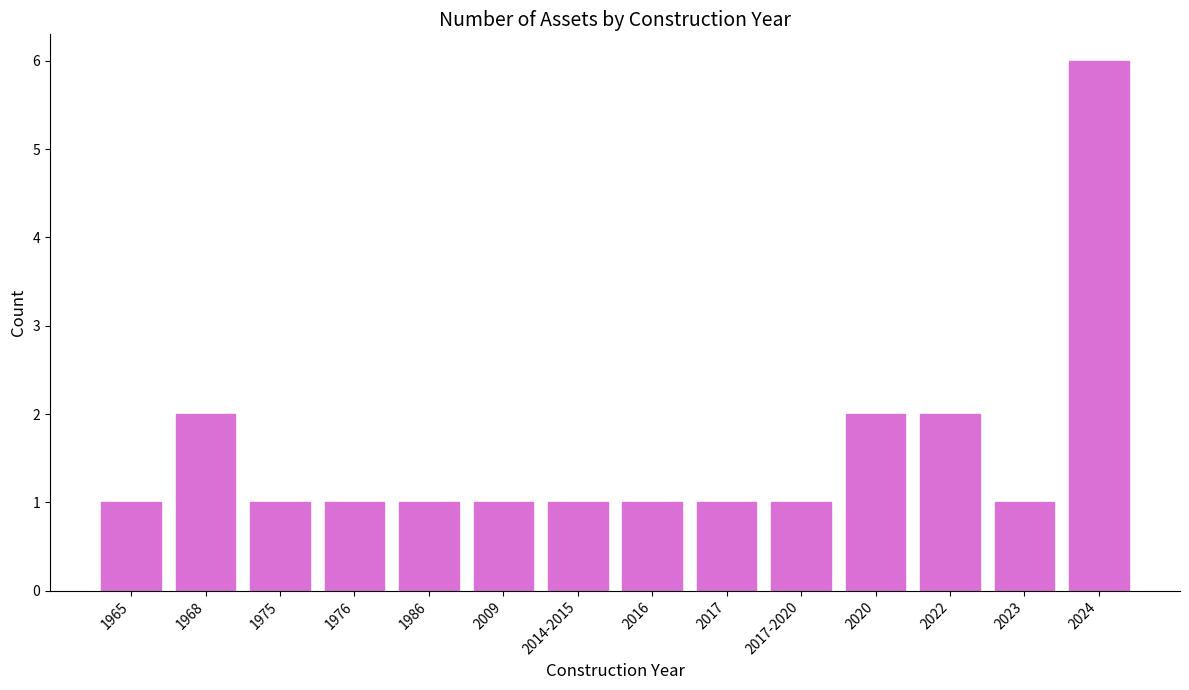

What is the minimum value shown in the chart?

1